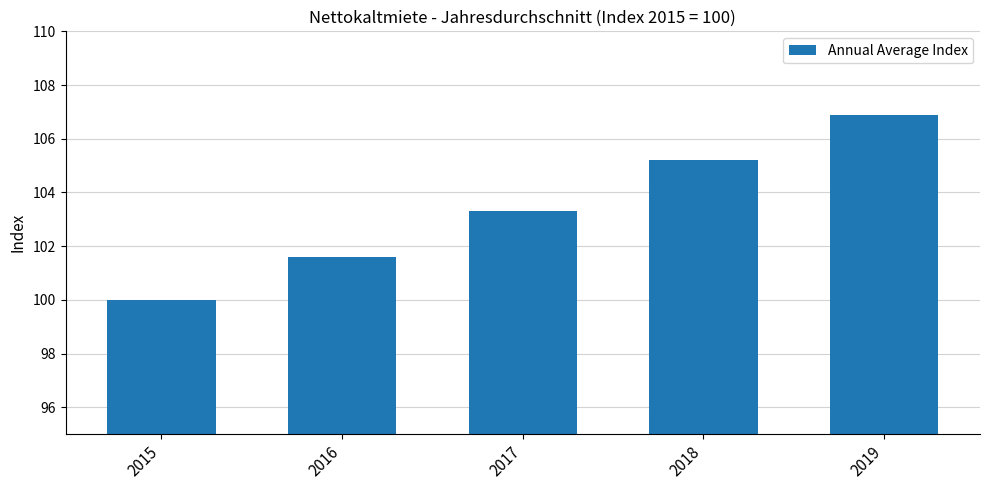

What is the difference between the values at 2018 and 2015?

5.2